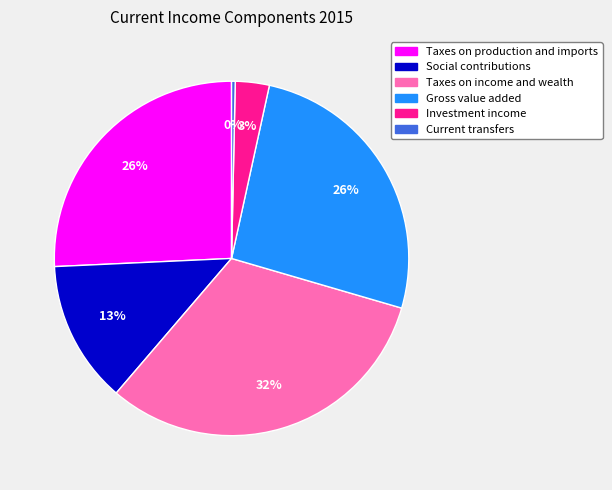

Count the number of slices in the pie.

6